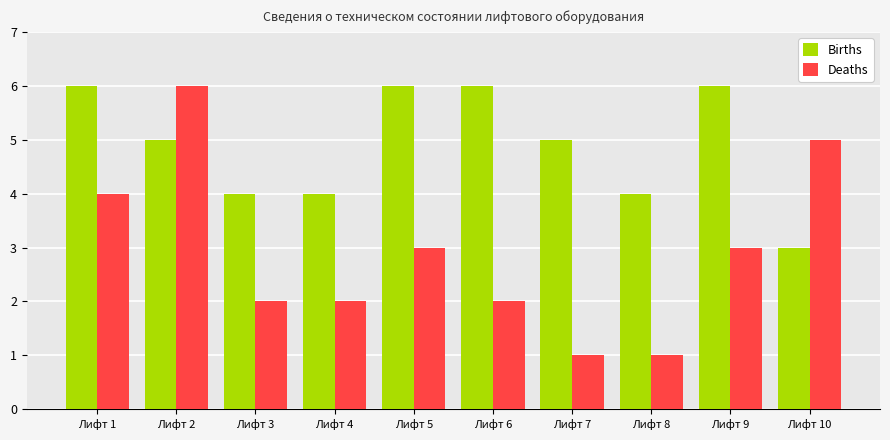

Rank the series by their average value, from highest to lowest.

Births, Deaths